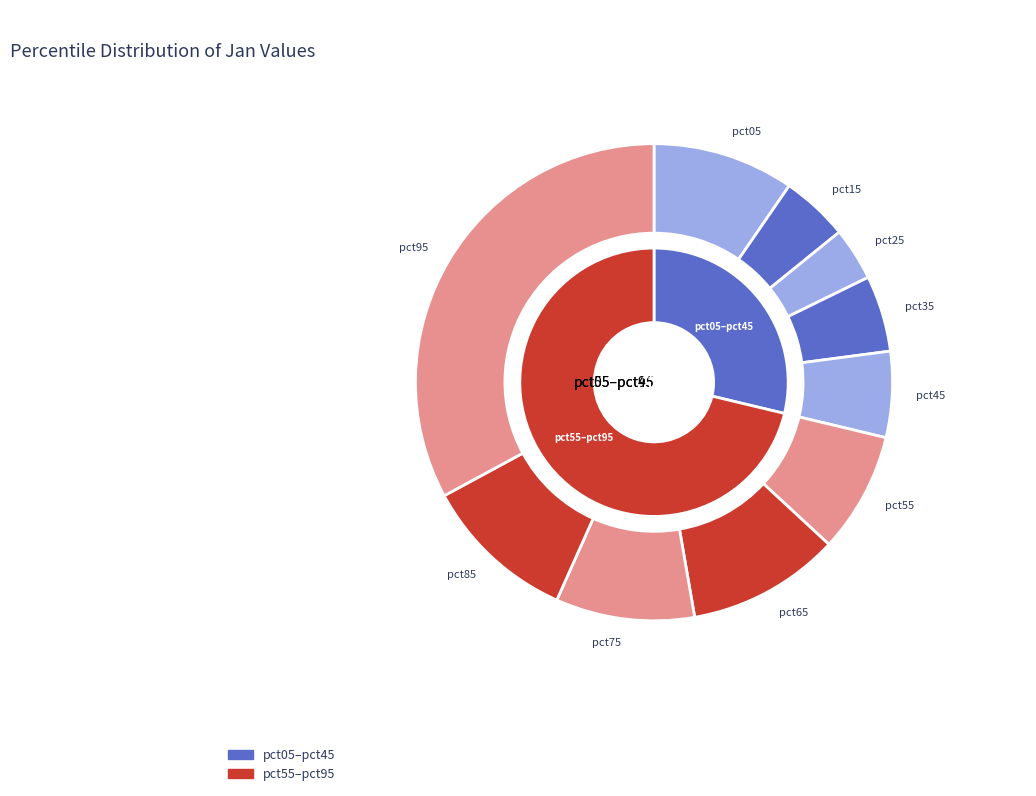

How many slices are in this pie chart?

10